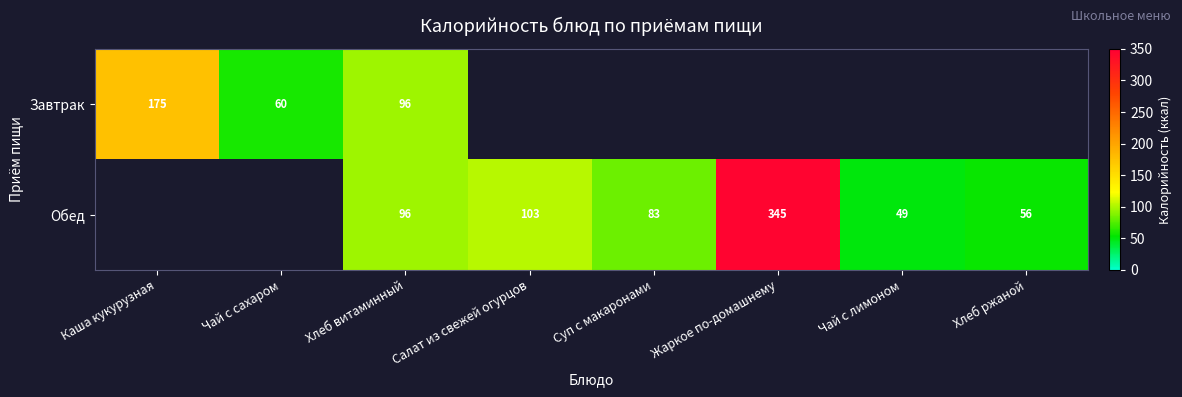

Is it true that Завтрак equals 60 at Чай с сахаром?

True